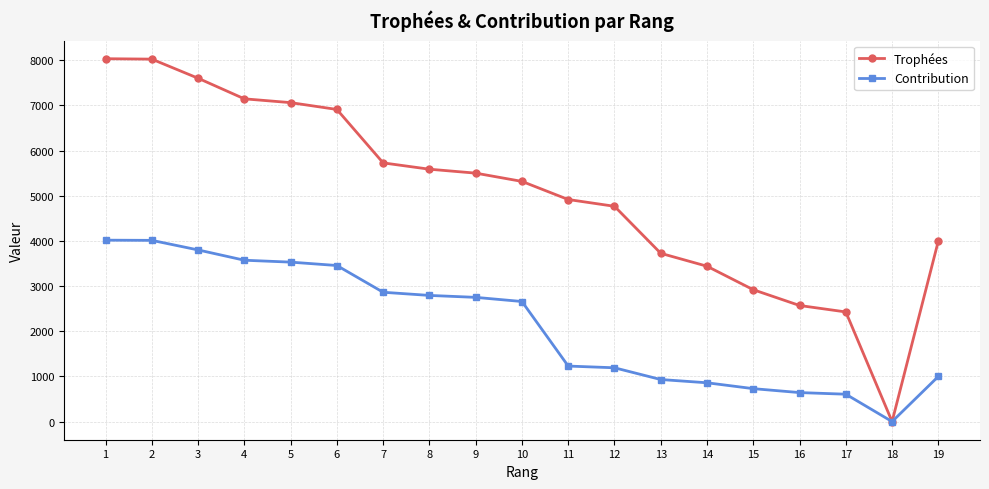

Which series changed the most between 6 and 15?

Trophées